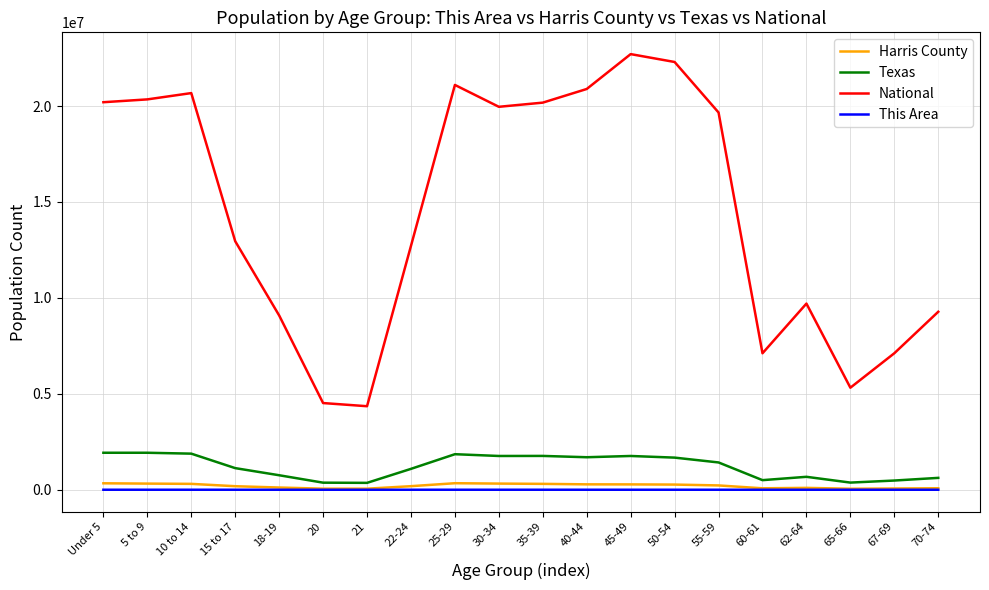

What is the difference between the maximum and minimum values in the Harris County series?

288328